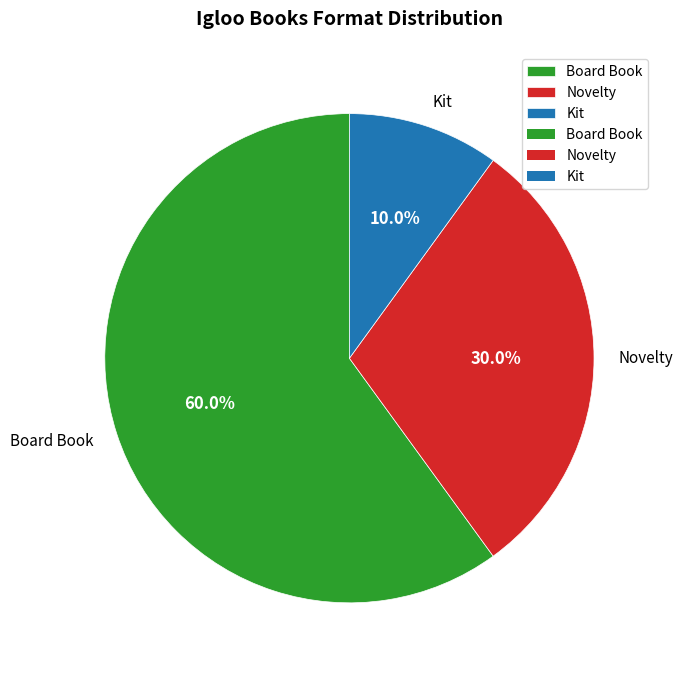

Does any single category account for the majority?

Yes